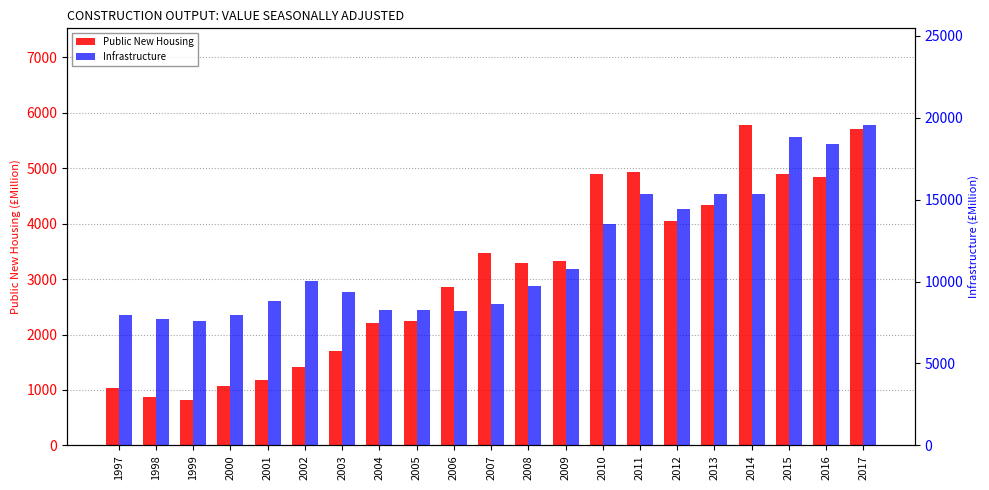

What is the sum of the Public New Housing values at 2008 and 2009?

6626